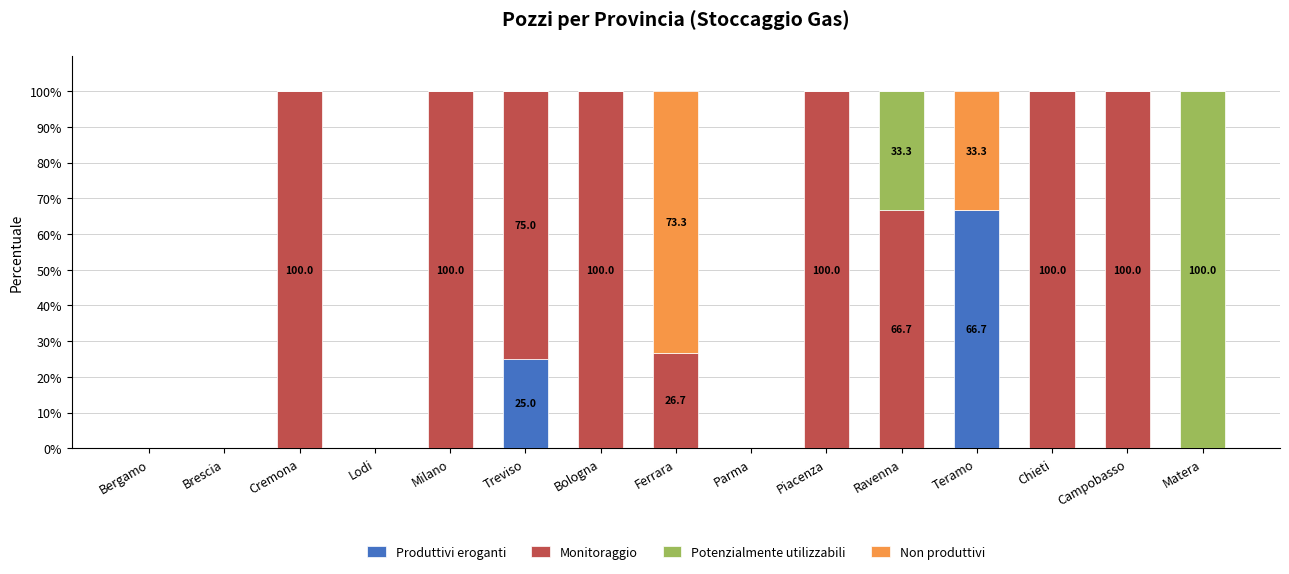

What is the total value across all series at Campobasso?

100.0